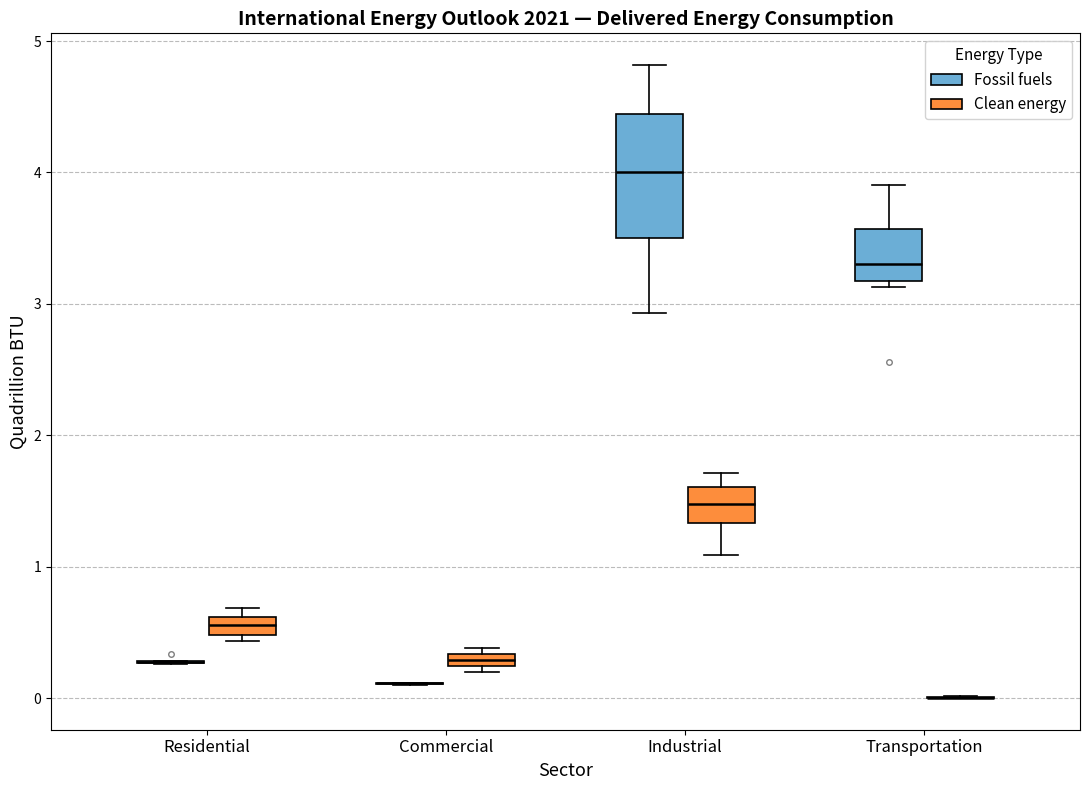

Where does the upper whisker of the box for Industrial (Fossil fuels) end on the y-axis? The values are not printed on the chart, so give them approximately, as read against the axis.

4.8